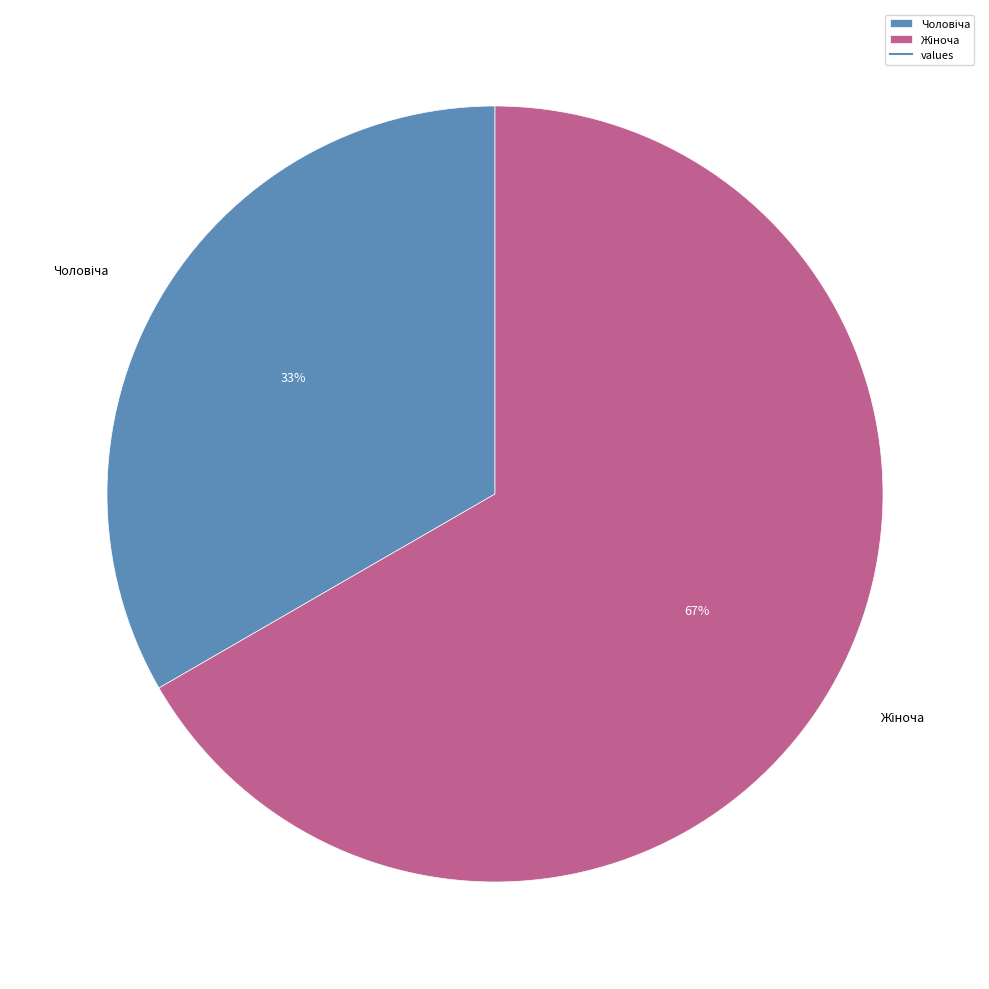

To the nearest percent, what is the average slice percentage?

50%